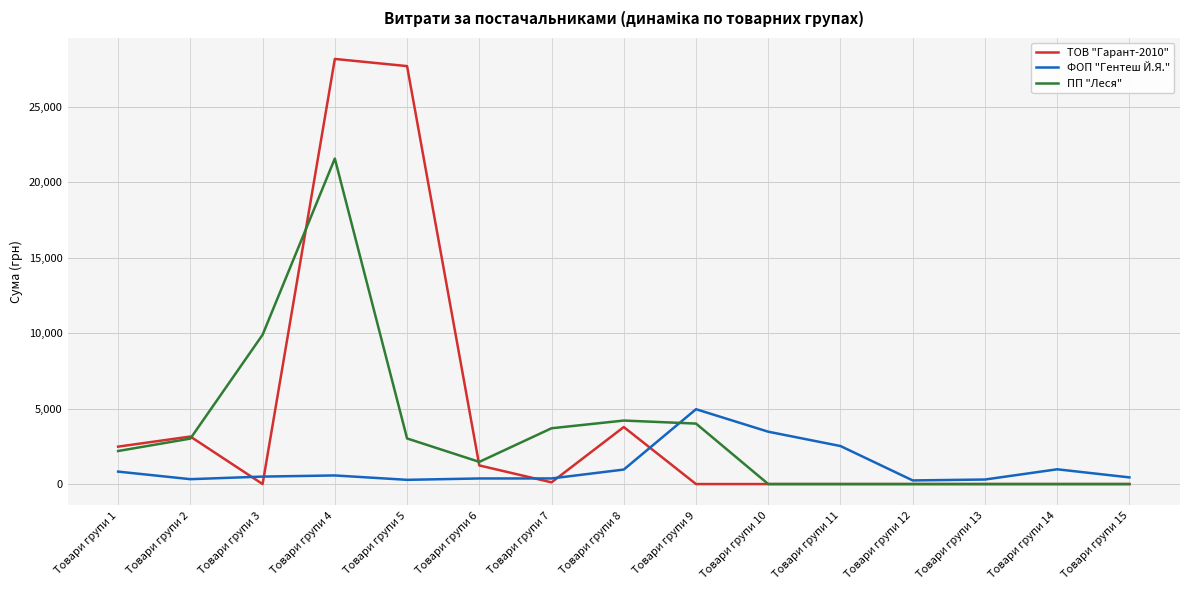

At which category is the sum across all series the highest?

Товари групи 4